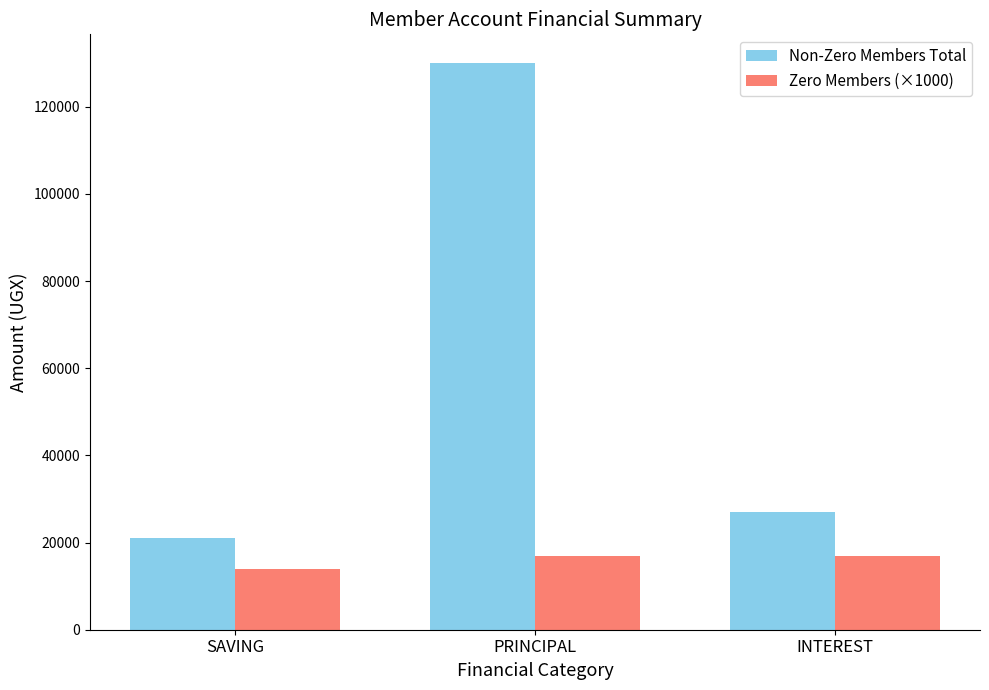

What is the average value of the Non-Zero Members Total series?

59400